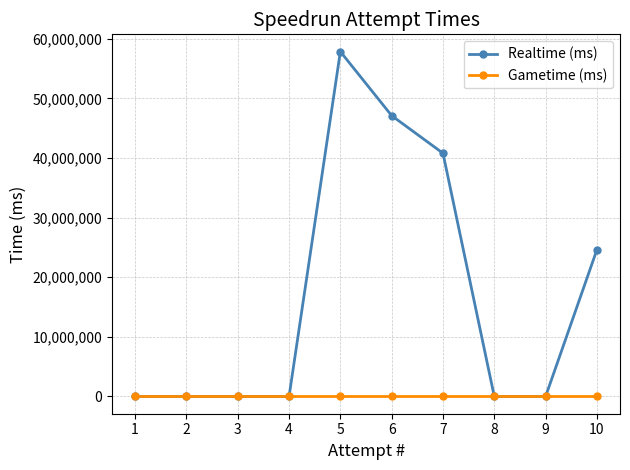

List the labels in order of Gametime (ms) value, smallest first.

10, 9, 8, 7, 6, 5, 4, 3, 2, 1